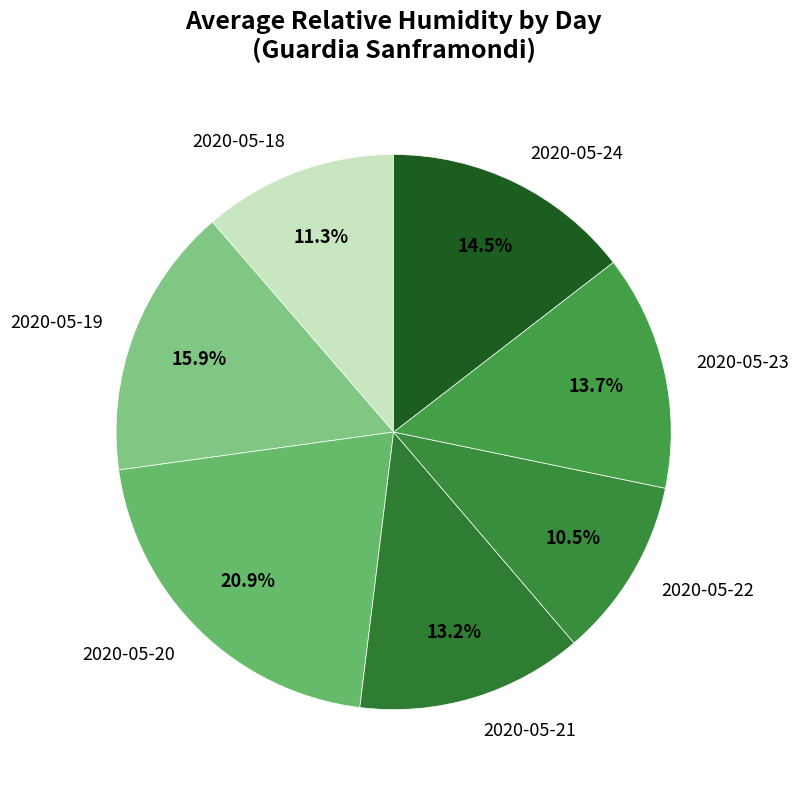

Between 2020-05-22 and 2020-05-24, which is larger?

2020-05-24